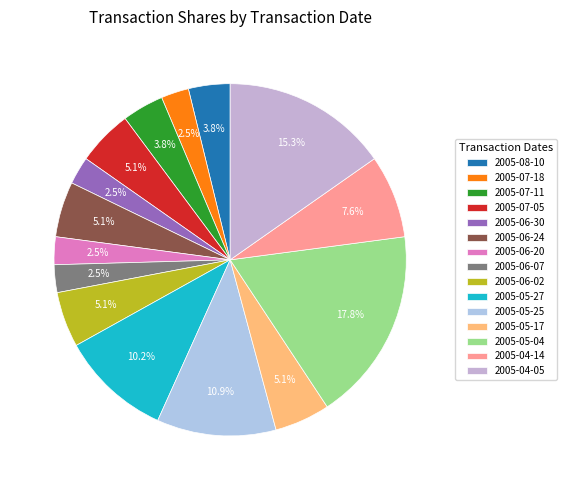

Is there any slice that represents more than half of the pie?

No